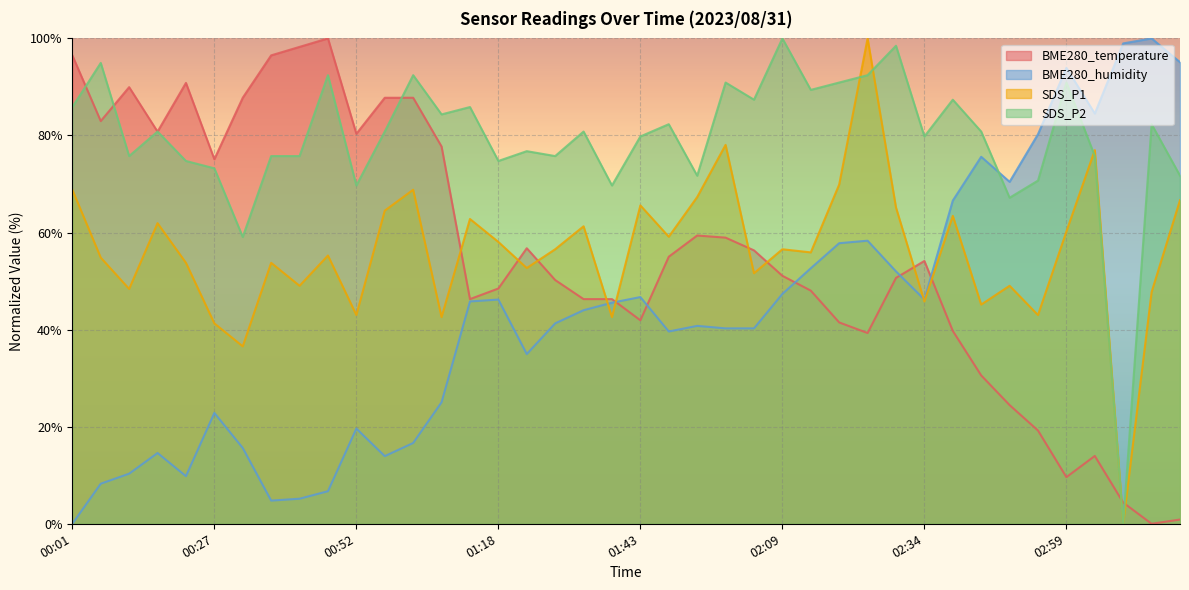

How many values in the BME280_temperature series exceed 54?

20